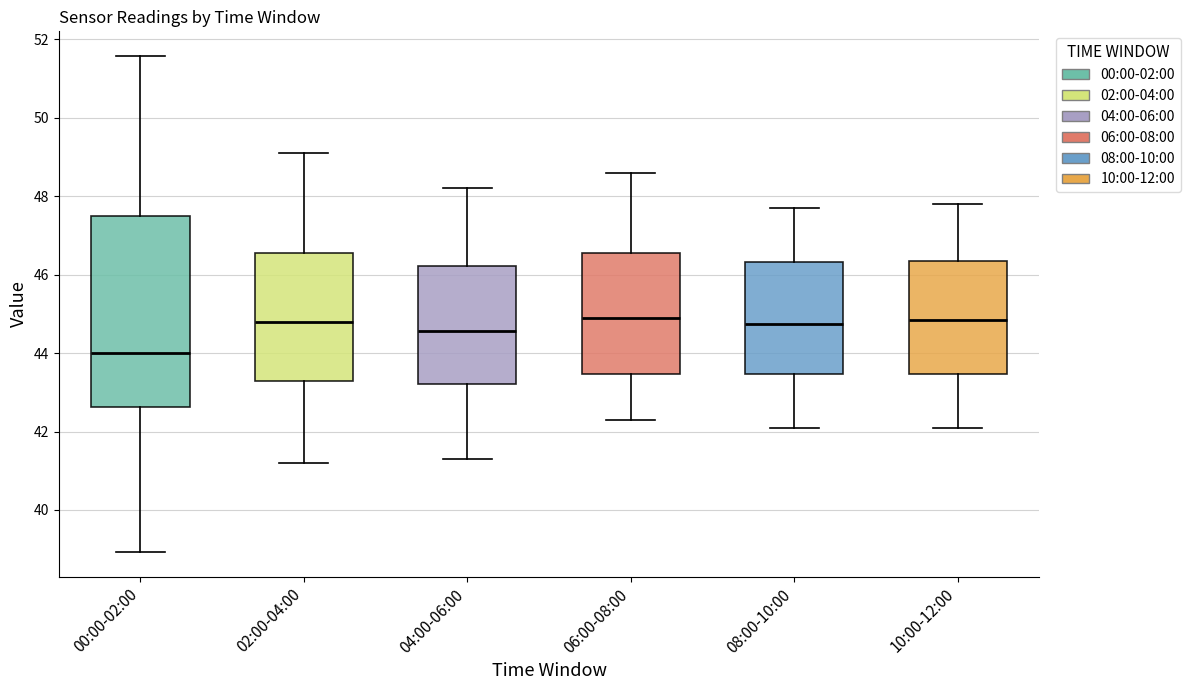

Comparing the boxes themselves (not the whiskers), which one is the tallest?

00:00-02:00